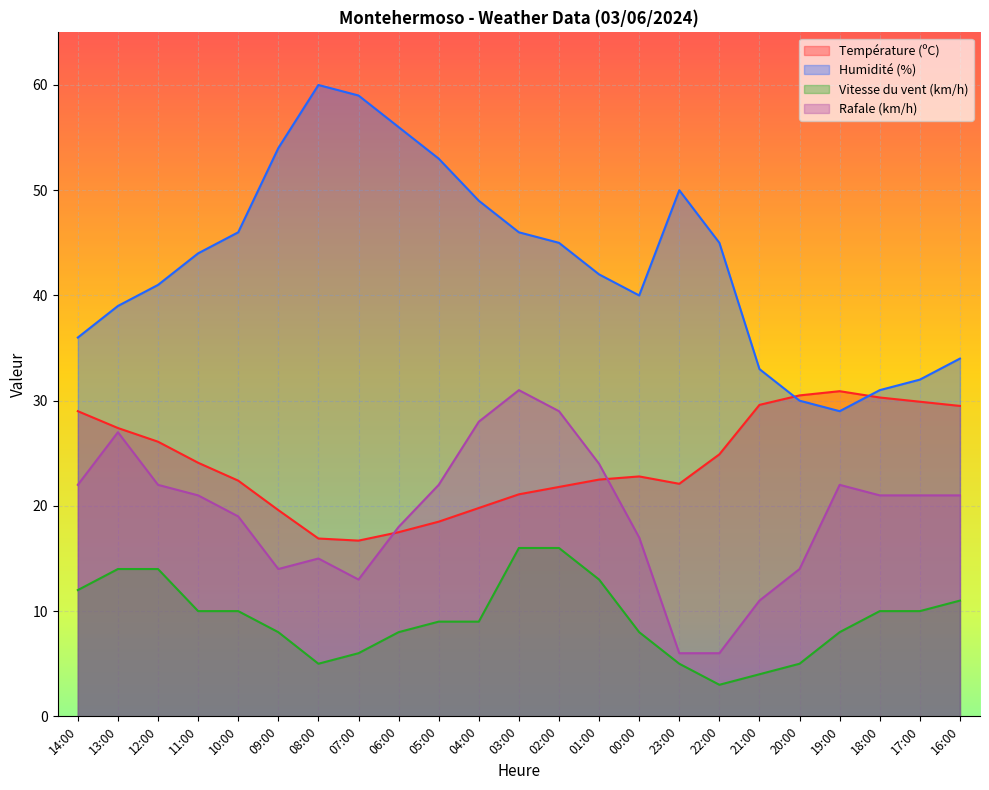

What is the maximum value shown in the chart?

60.0